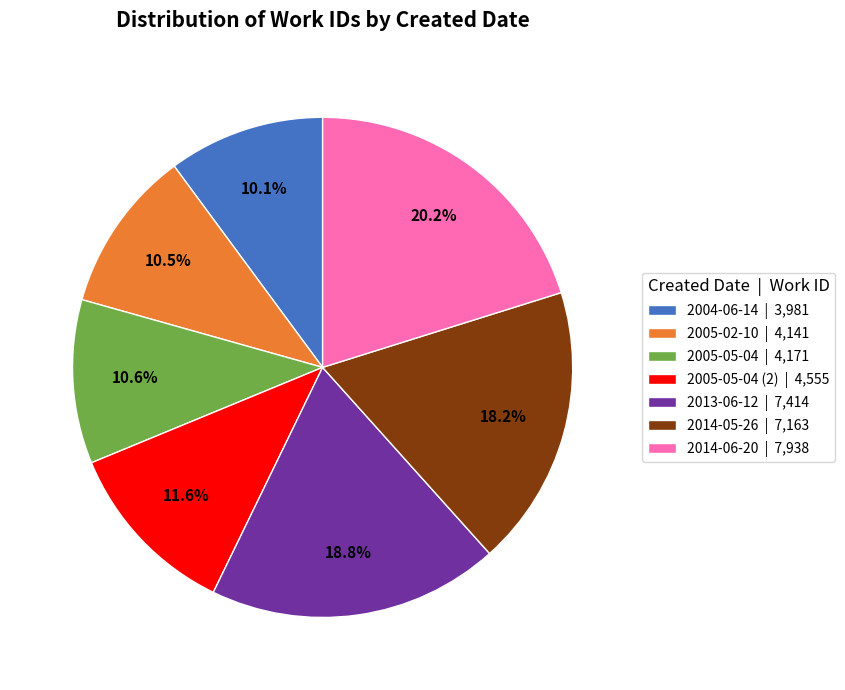

Approximately how many times larger is the value at 2014-05-26 | 7,163 compared to 2014-06-20 | 7,938?

0.9